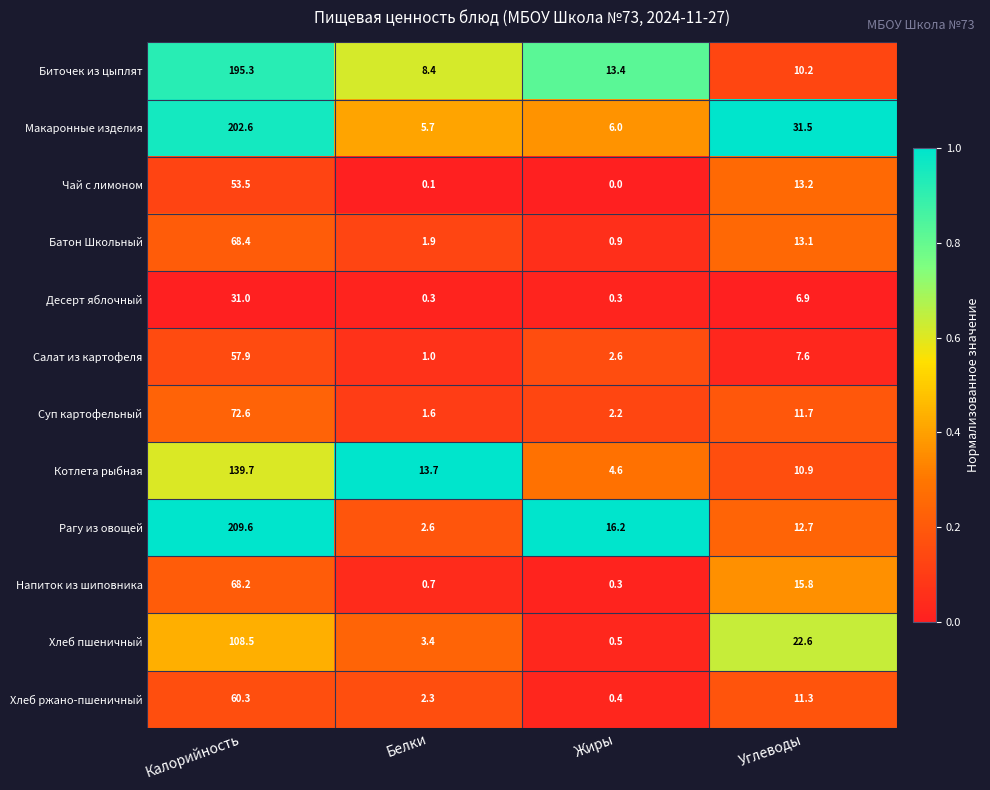

What is the spread (max minus min) of values at Белки?

13.6